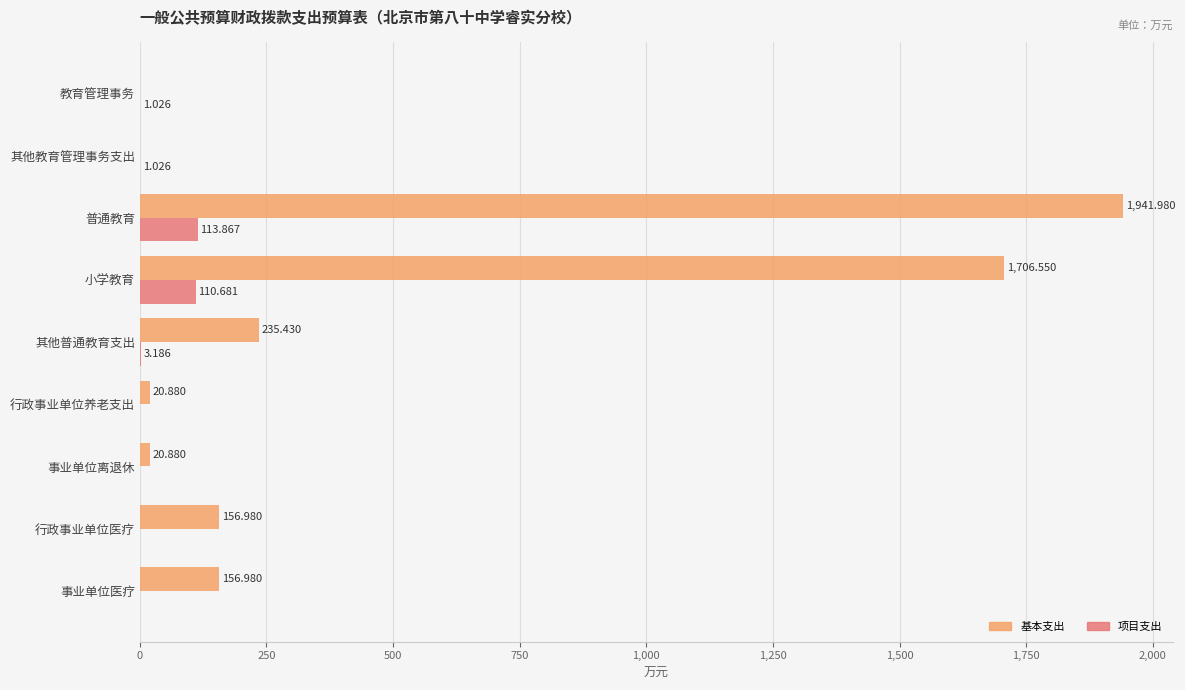

Where is 项目支出 nearest to the value 56?

其他普通教育支出